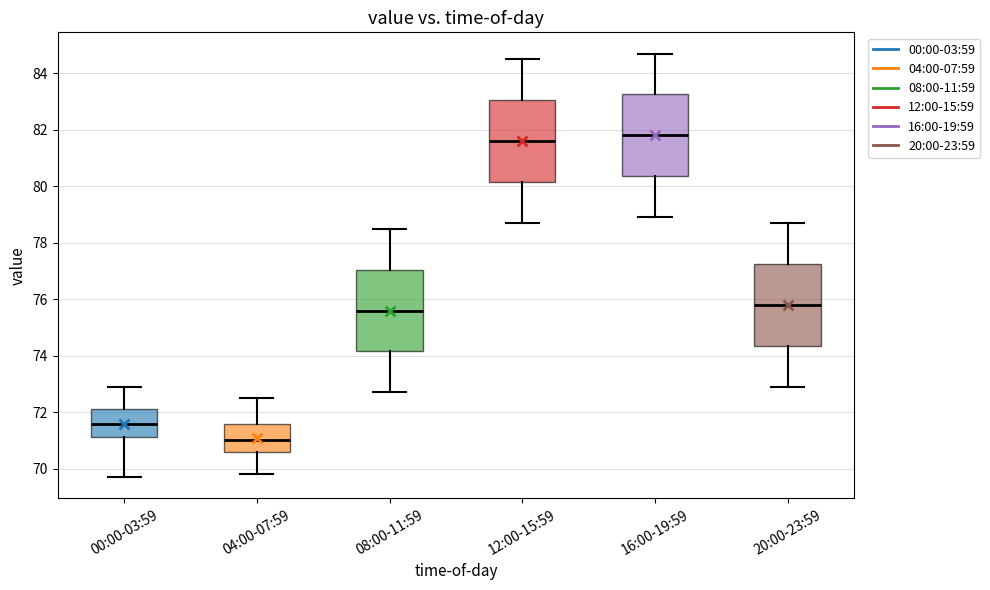

Reading left to right, transcribe this box plot: for each box, give where its median line is, the range the box spans, and where its two whiskers end, as read against the y-axis. The values are not printed on the chart, so give them approximately, as read against the axis.

00:00-03:59: median 71.6, box 71.2 to 72.2, whiskers 69.8 to 73.0
04:00-07:59: median 71.0, box 70.6 to 71.6, whiskers 69.8 to 72.6
08:00-11:59: median 75.6, box 74.2 to 77.0, whiskers 72.8 to 78.6
12:00-15:59: median 81.6, box 80.2 to 83.0, whiskers 78.8 to 84.6
16:00-19:59: median 81.8, box 80.4 to 83.2, whiskers 79.0 to 84.8
20:00-23:59: median 75.8, box 74.4 to 77.2, whiskers 73.0 to 78.8